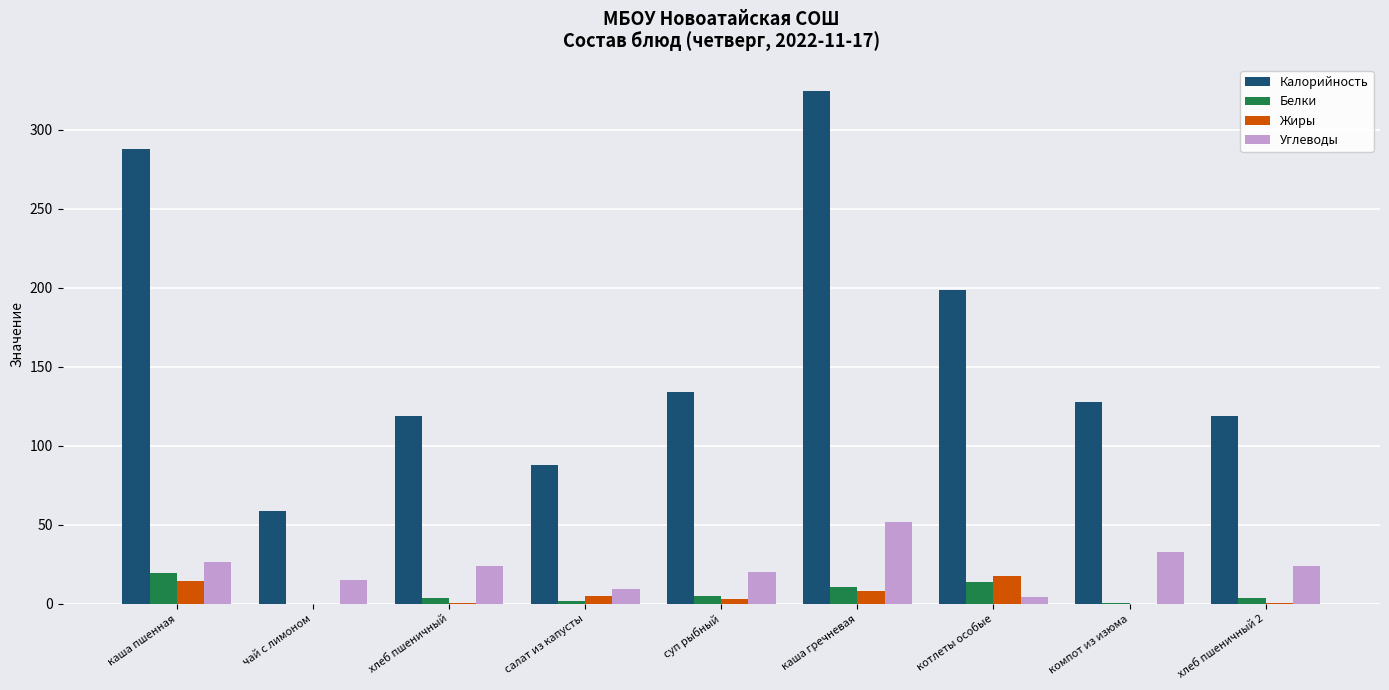

Where does the Белки series first go above 3?

каша пшенная